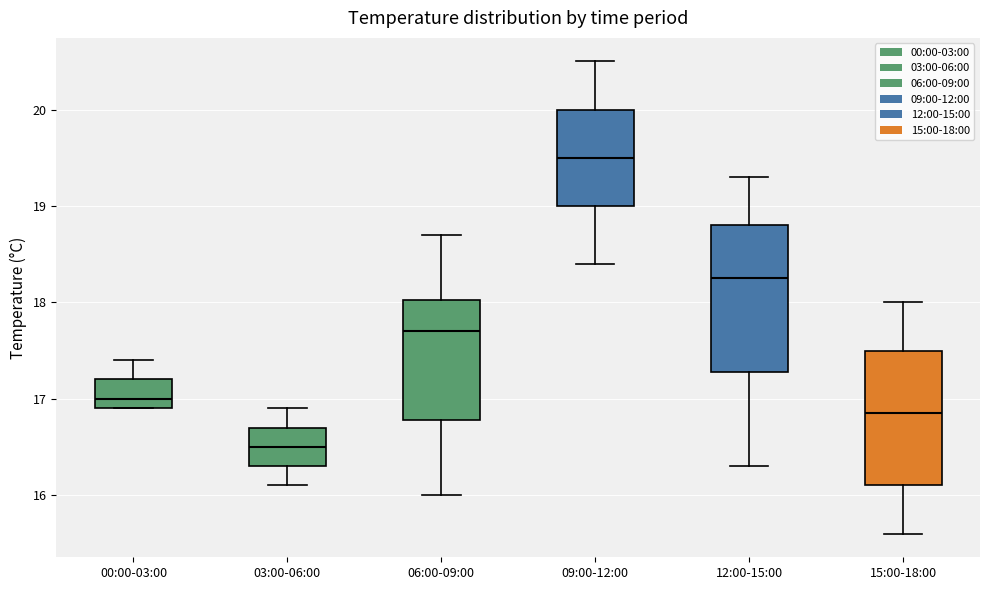

Which box is the tallest, from its lower edge to its upper edge?

12:00-15:00